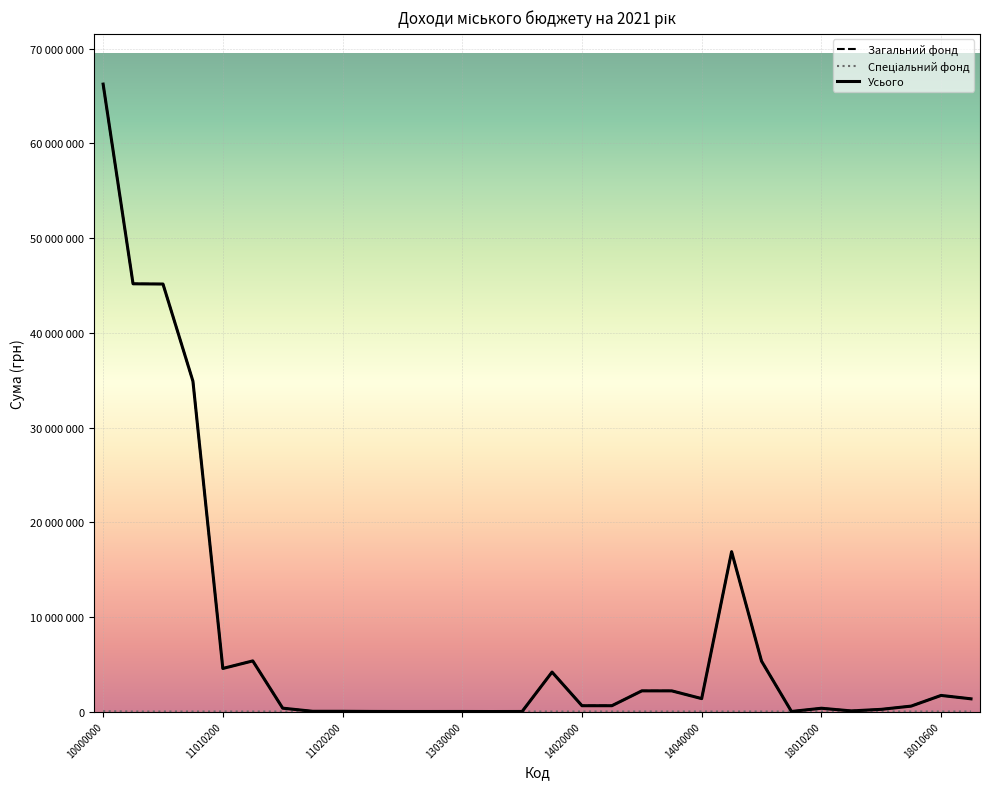

Does the chart display data point markers on the line(s)?

No